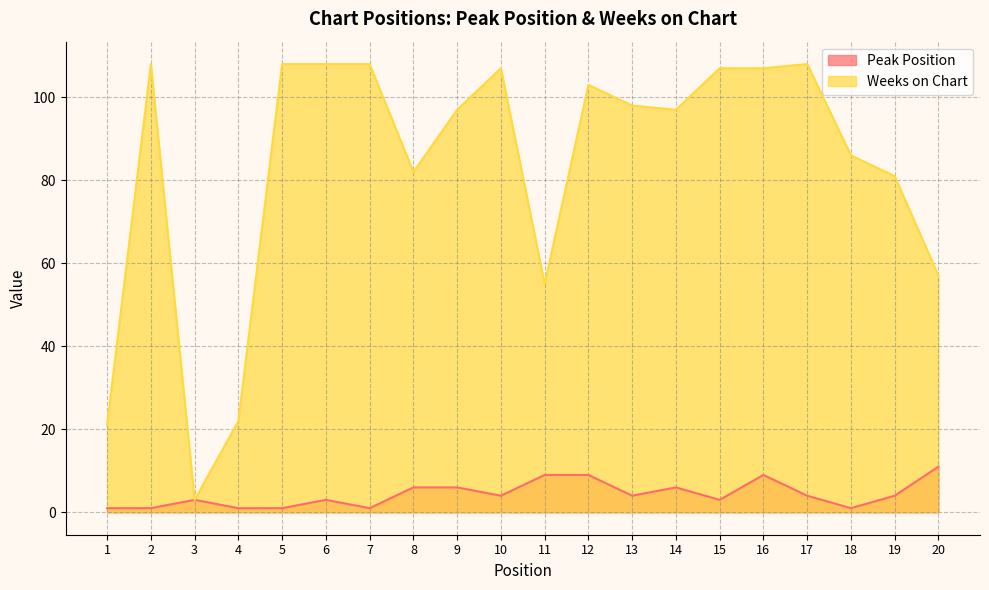

Read the Weeks on Chart value at 9, to the nearest 10.

100